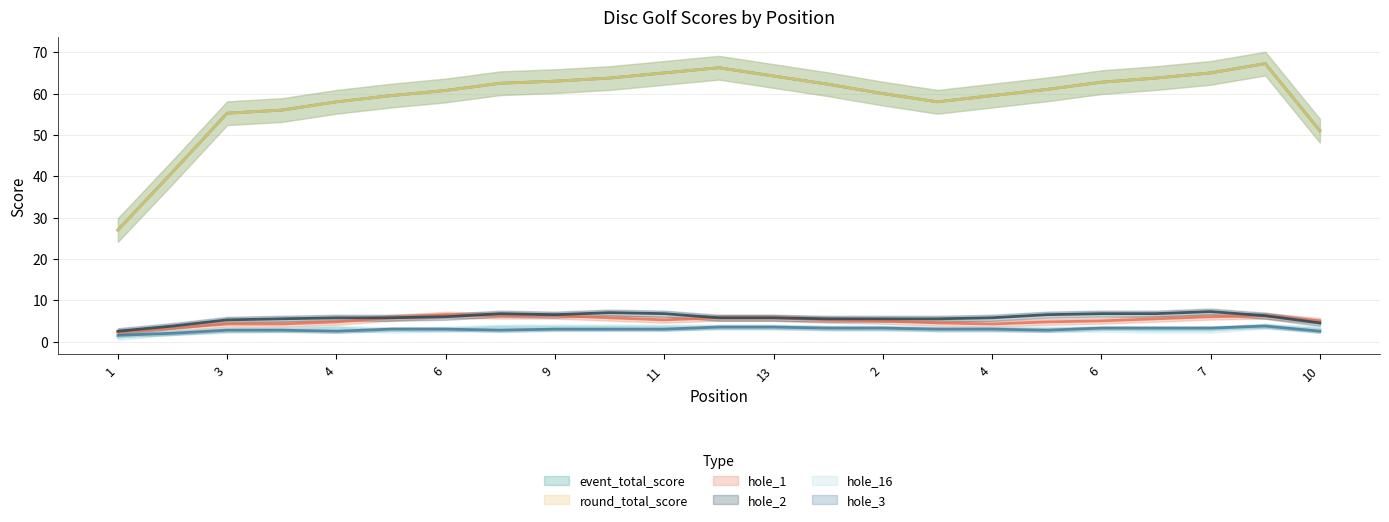

Rank the series by their maximum value, from highest to lowest.

event_total_score, round_total_score, hole_2, hole_1, hole_16, hole_3